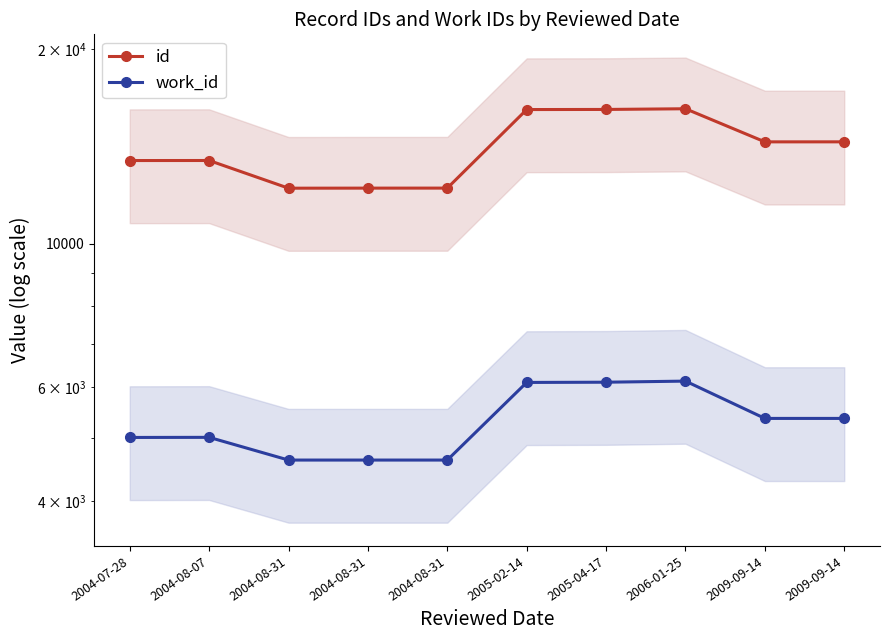

What is the value of the work_id point at the 6th from the left?

6100